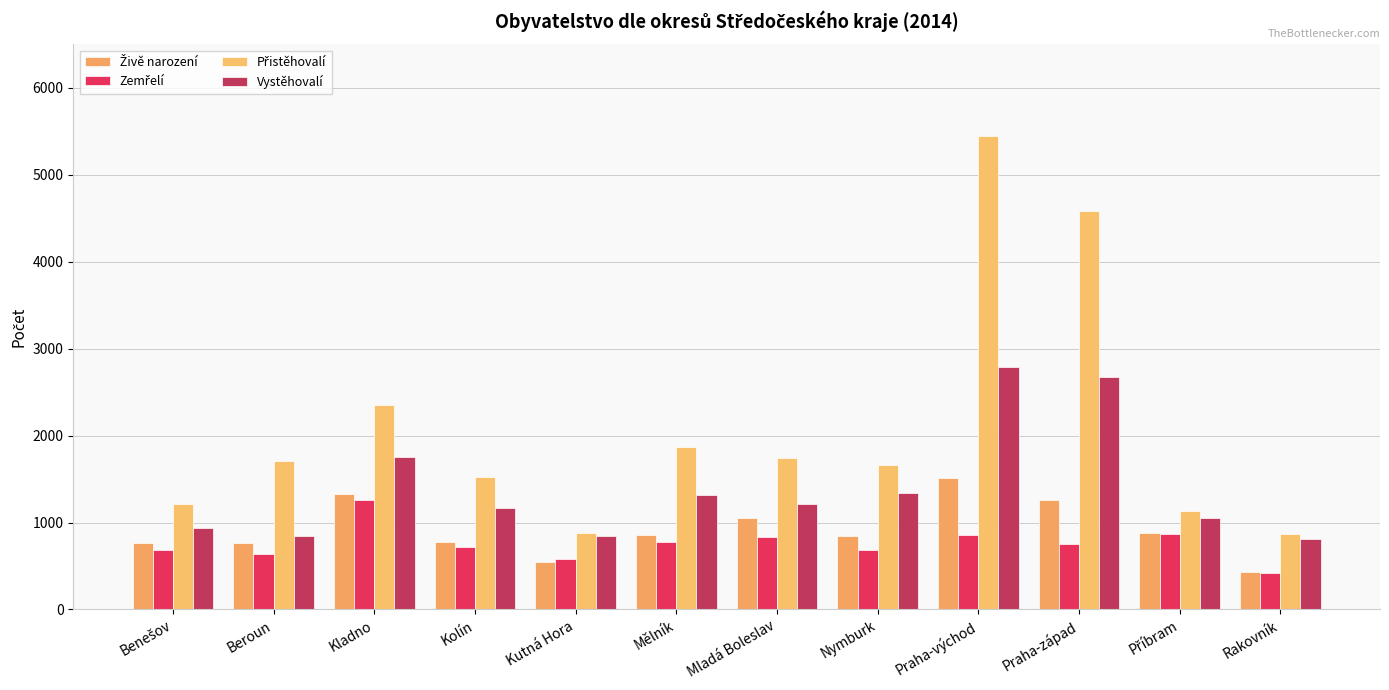

How many values in the Vystěhovalí series are below 1210?

6